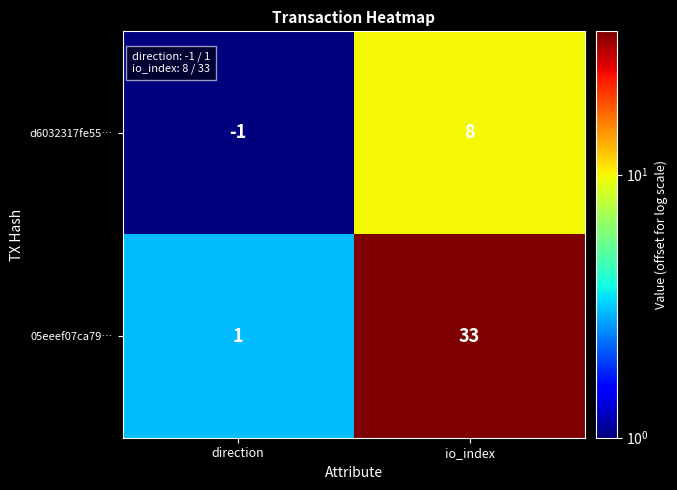

What is the difference between the maximum and minimum values in the d6032317fe55… series?

9